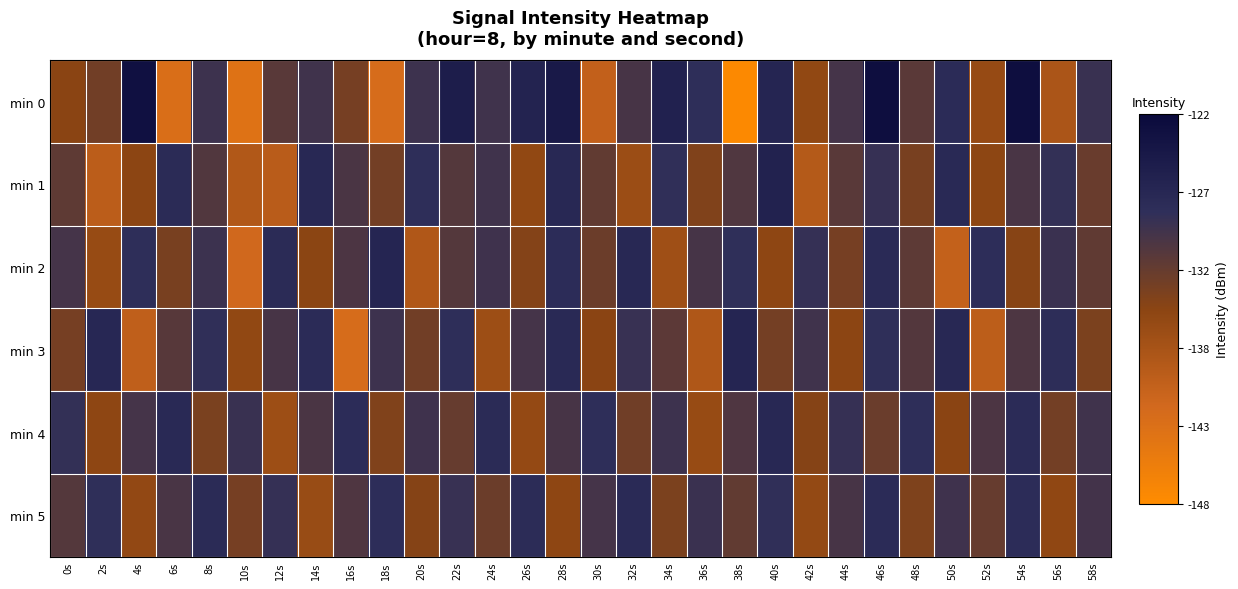

How many distinct data groups are displayed?

6